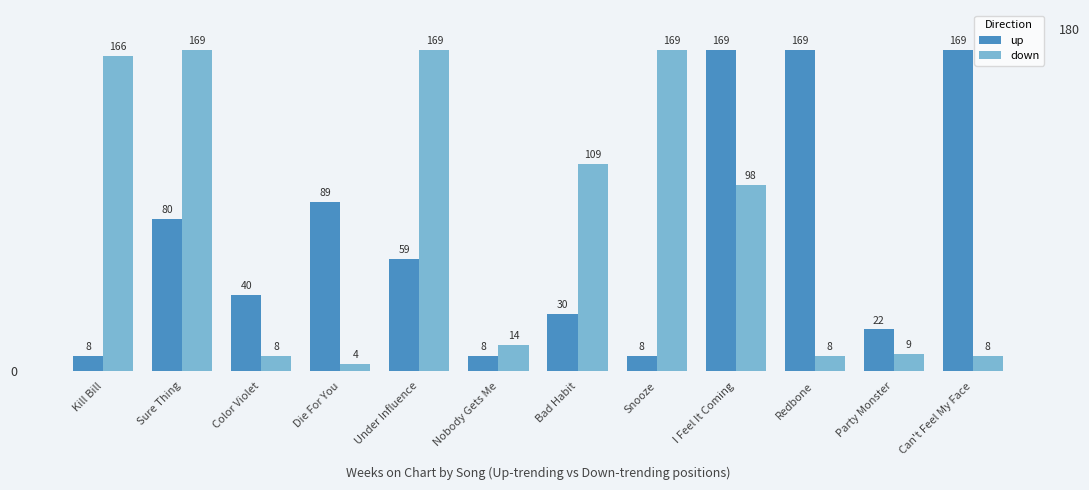

Rank the series by their average value, from lowest to highest.

up, down